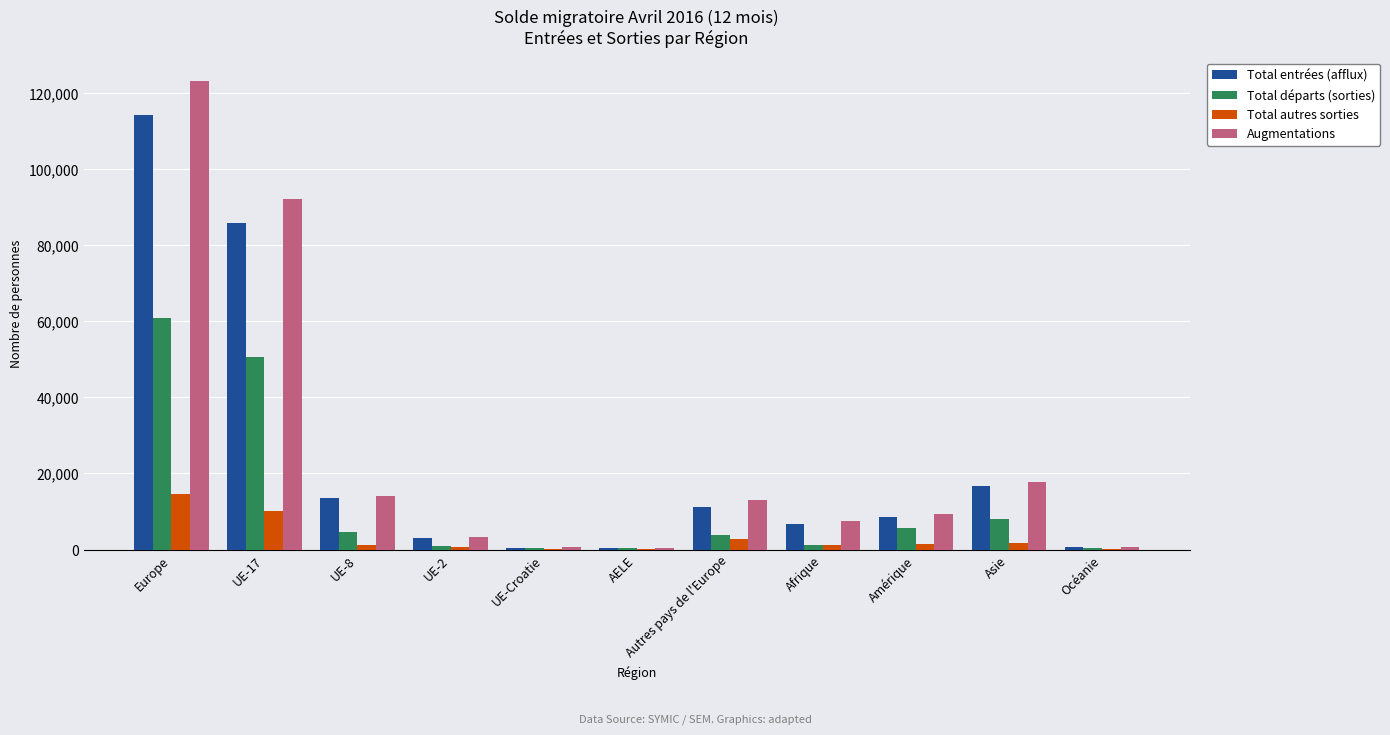

Are the bars horizontal?

No